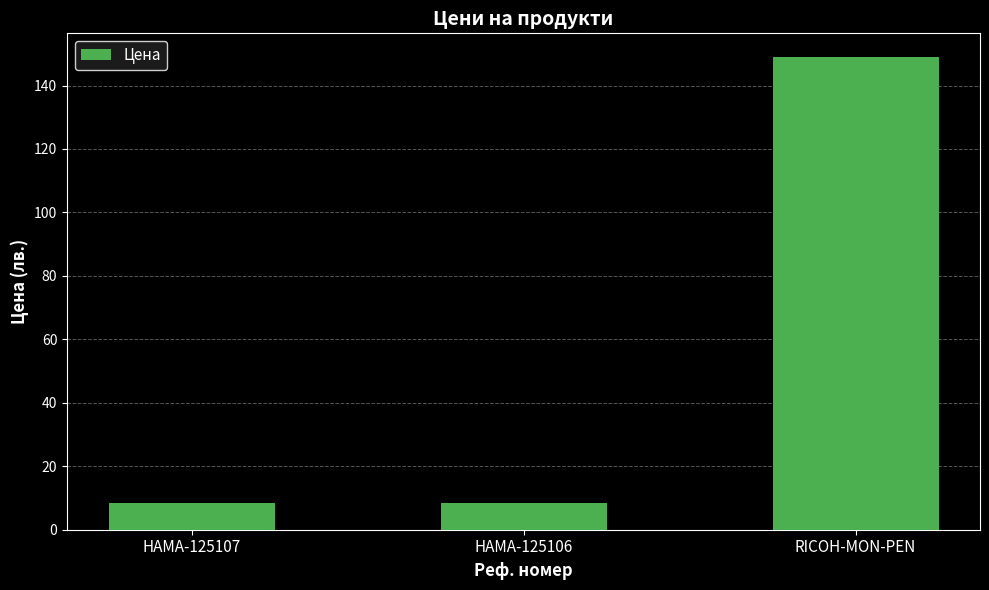

What is the sum of the values at HAMA-125107 and HAMA-125106?

16.8